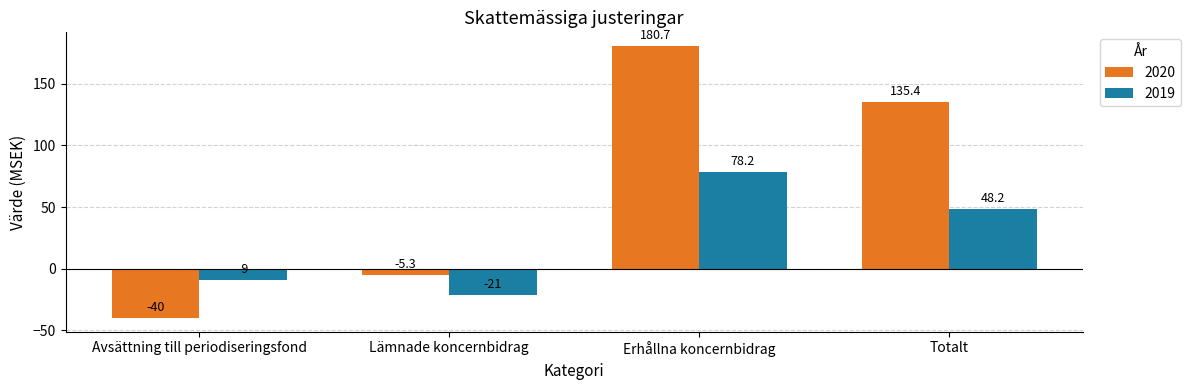

Rank the categories by 2020 value from highest to lowest.

Erhållna koncernbidrag, Totalt, Lämnade koncernbidrag, Avsättning till periodiseringsfond